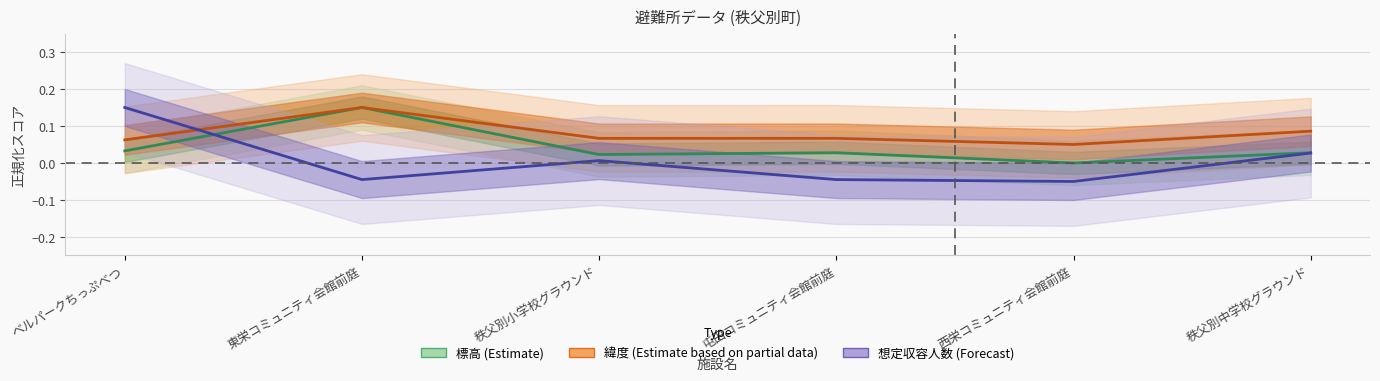

Which series has the largest range (max minus min)?

想定収容人数